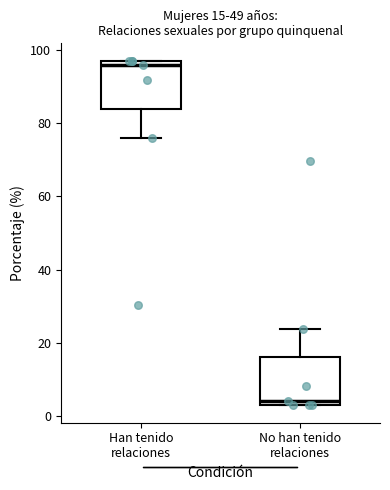

Which box has the highest median line?

Han tenido relaciones